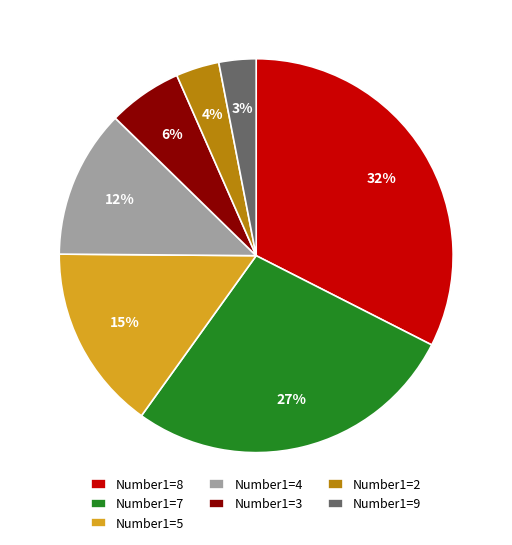

Does Number1=5 account for over 50% of the chart?

No